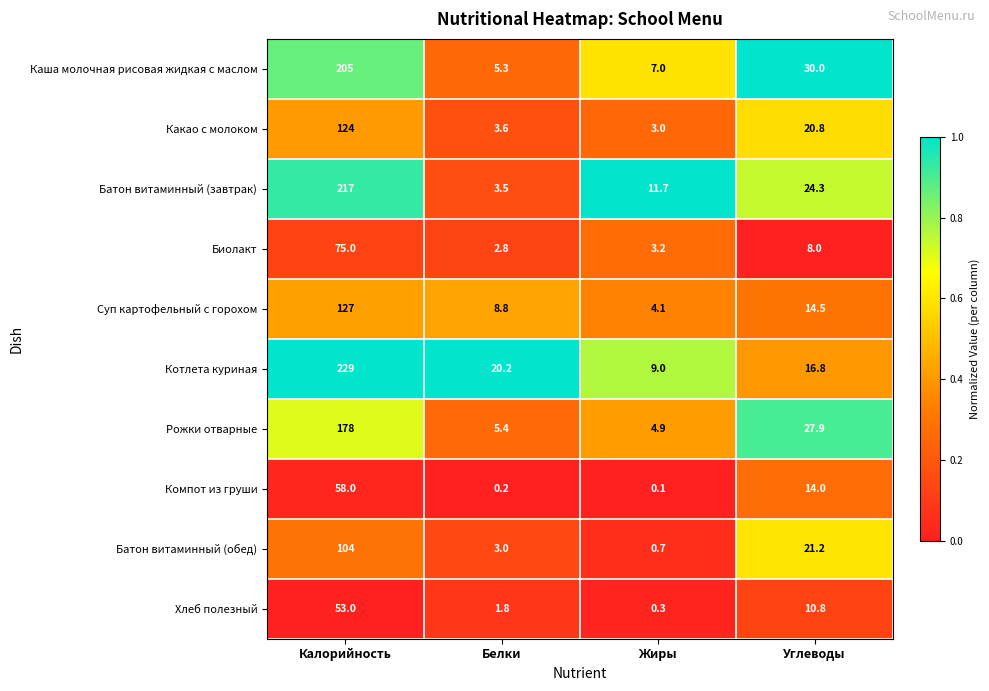

Between Калорийность and Углеводы, which series saw the biggest shift?

Котлета куриная